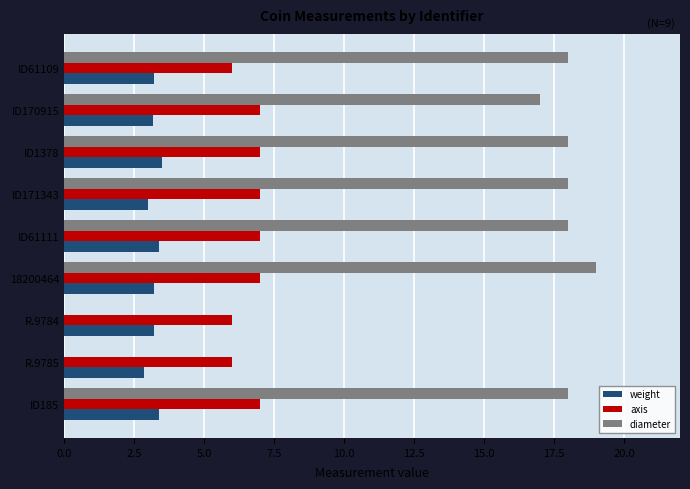

The weight series shows 3.5 at ID1378. True or false?

True